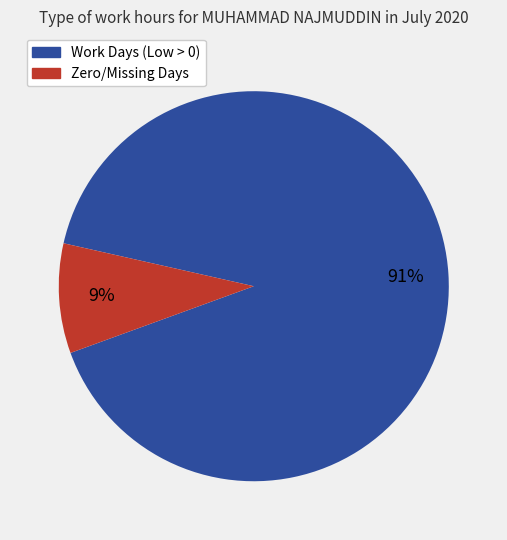

To the nearest percent, what is the average slice percentage?

50%